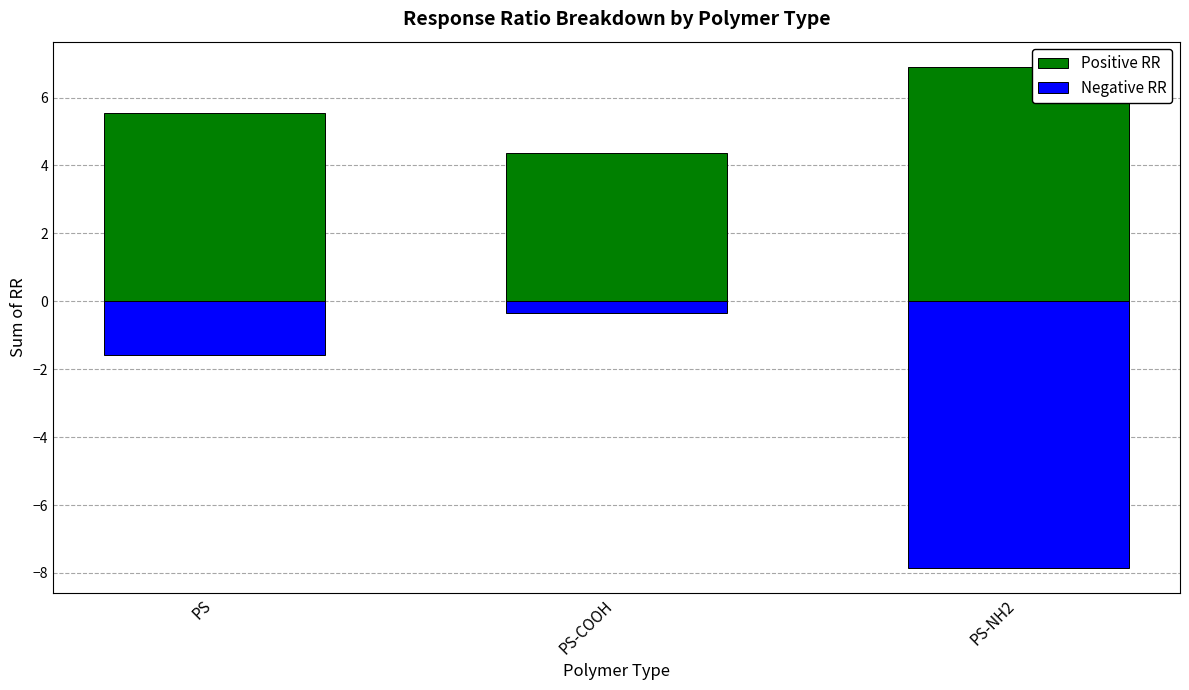

How many groups of bars are there?

3